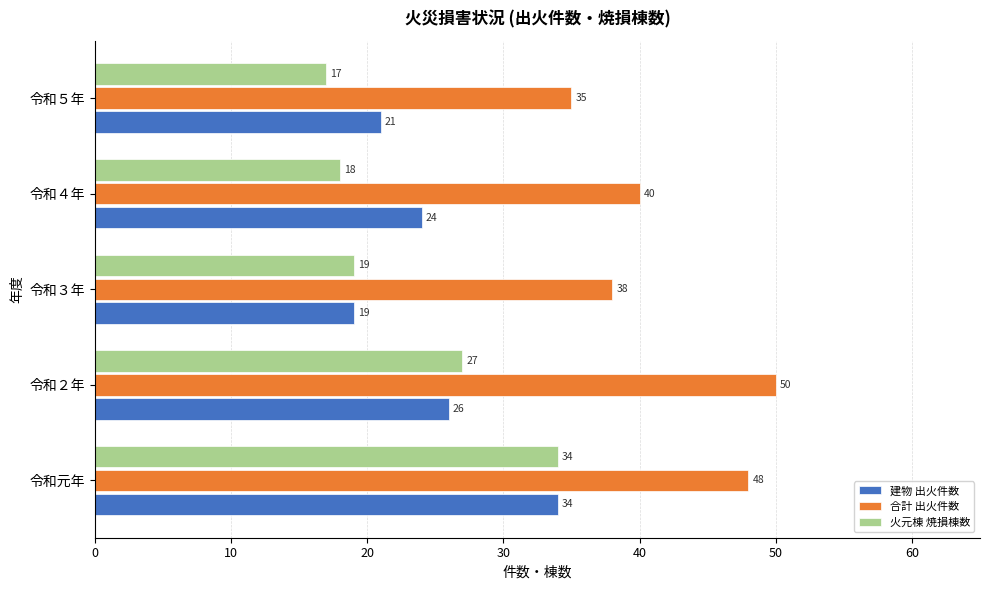

What is the maximum value shown in the chart?

50